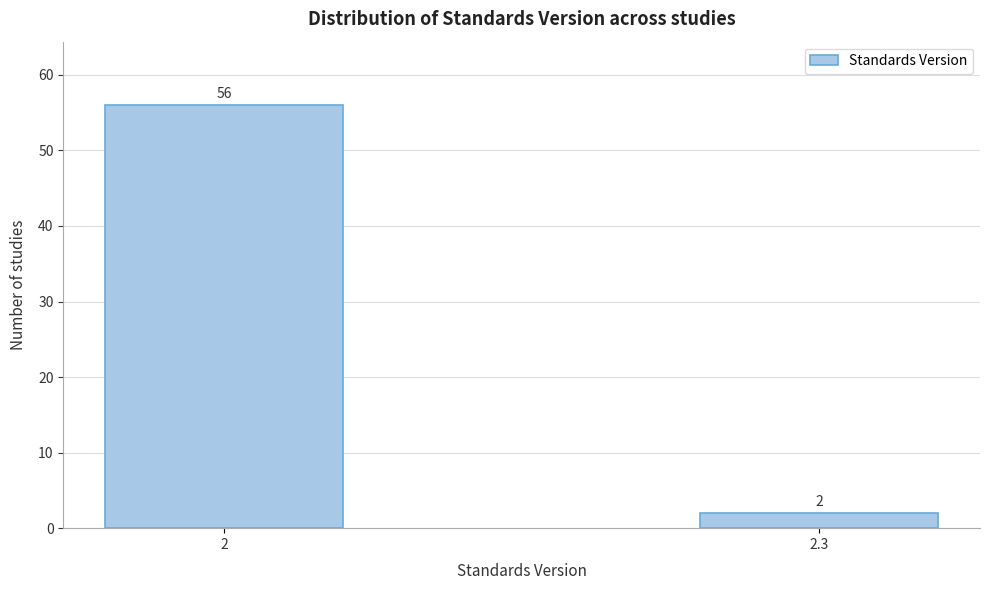

Reading left to right, what are all the values shown in this chart?

56	2